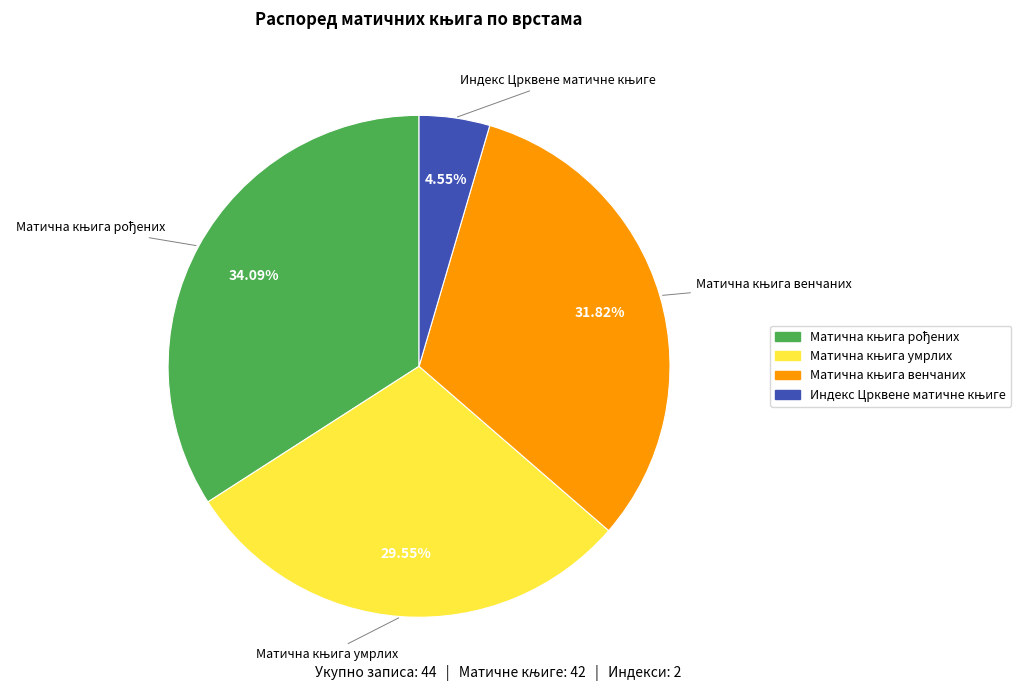

To the nearest percent, what is the average slice percentage?

25%